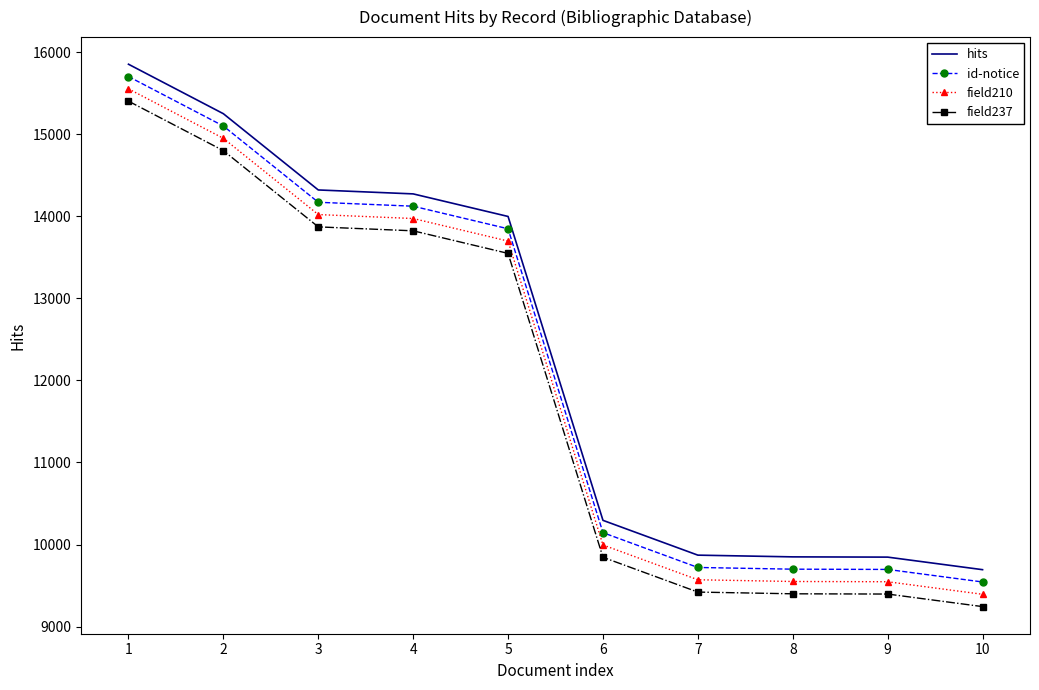

True or false: id-notice and field237 cross at least once.

False